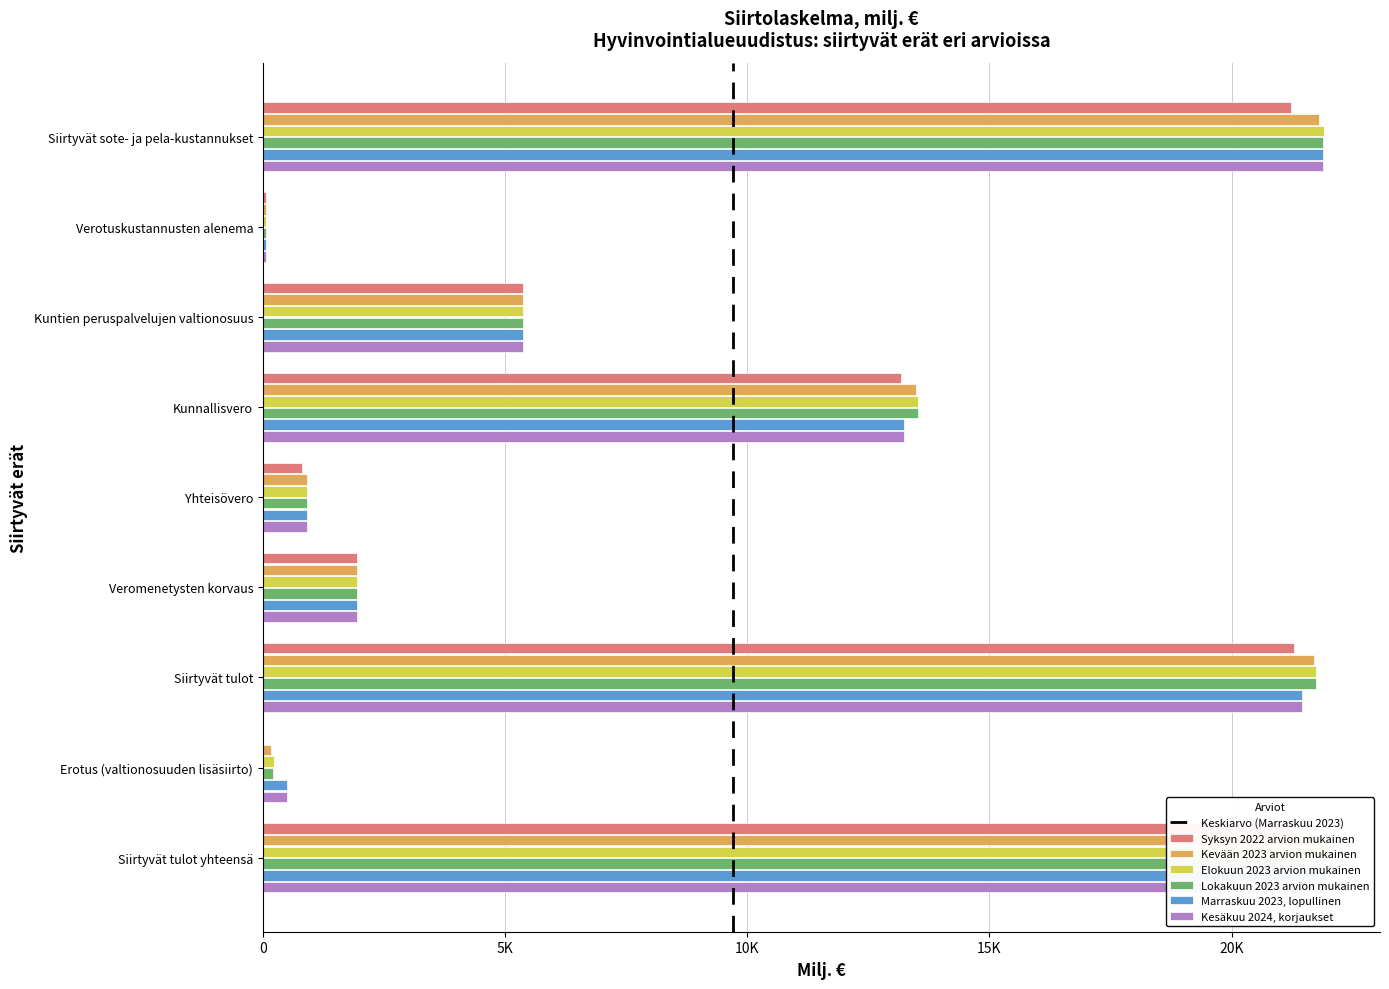

What is the difference between the second highest and minimum values in the Elokuun 2023 arvion mukainen series?

21838.2